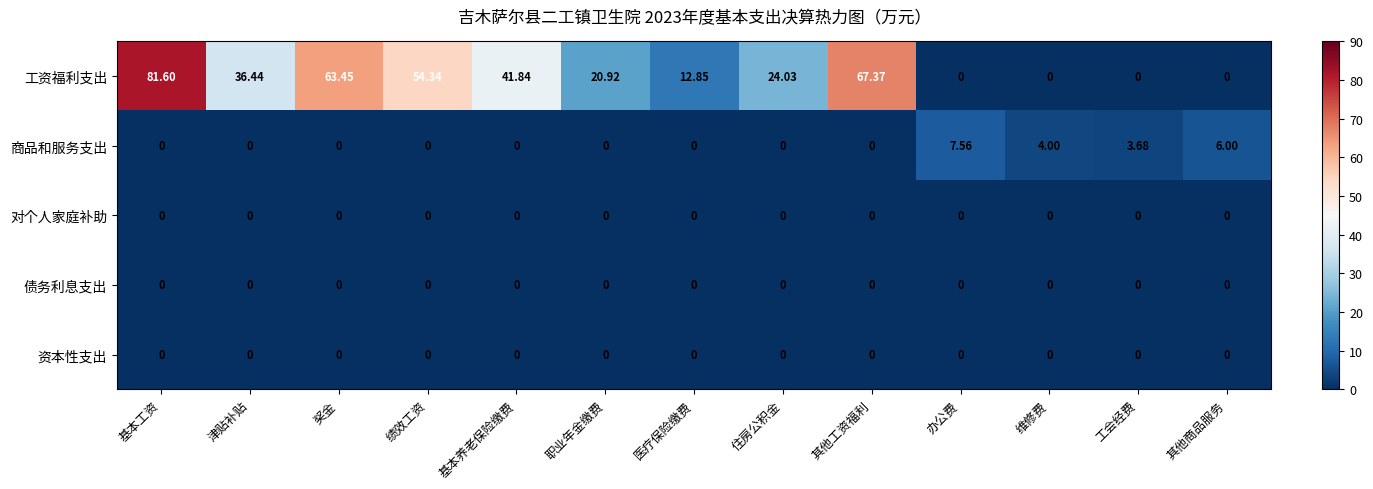

Which series has the largest total across all categories?

工资福利支出